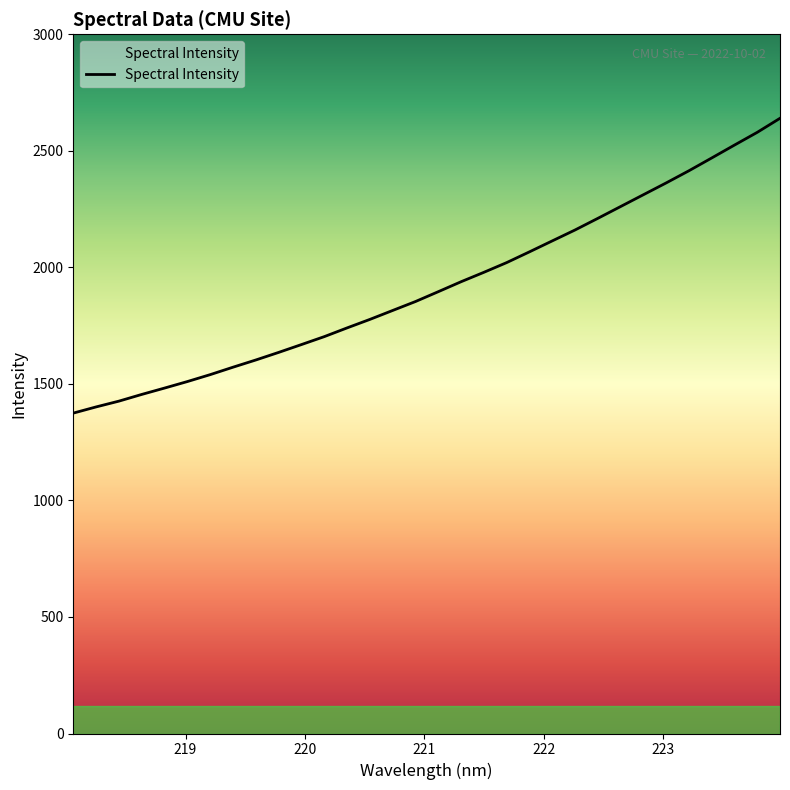

What is the minimum value shown in the chart?

1374.6